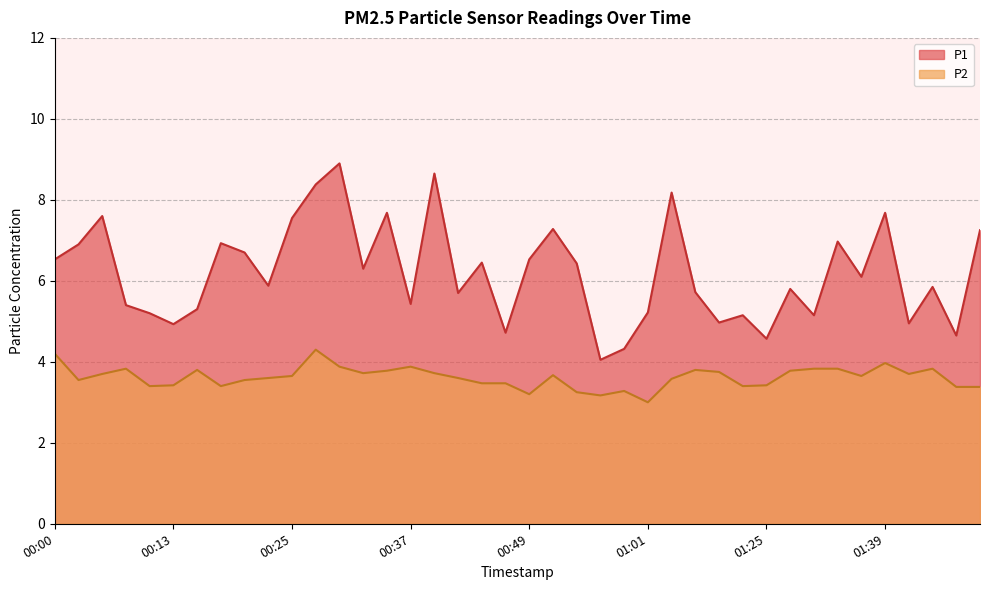

True or false: P1 has more than 1 interior local peaks.

True